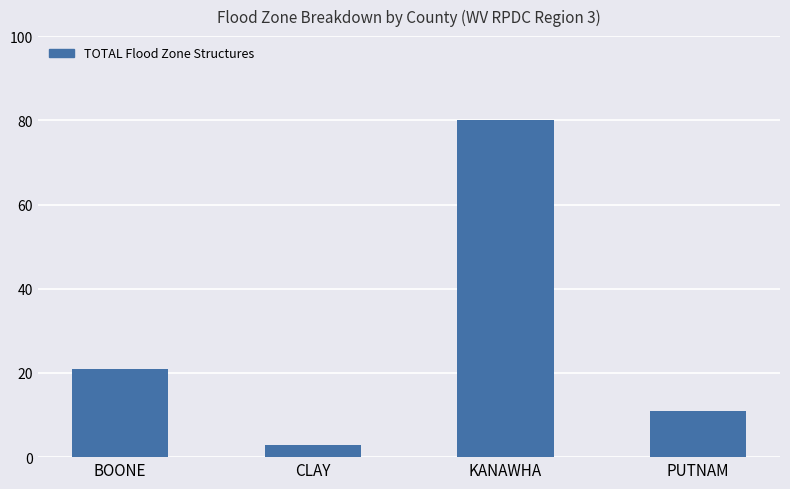

Reading left to right, extract all data points from this chart.

21	3	80	11